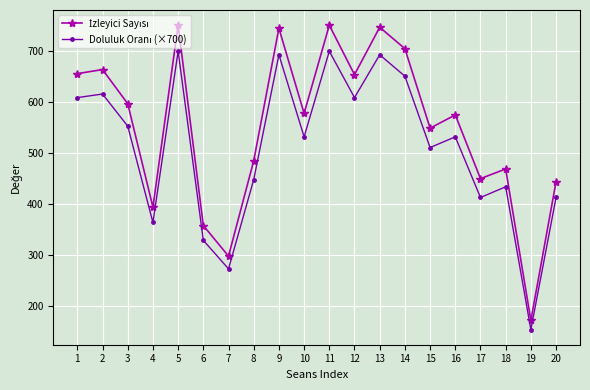

What is the difference between the highest and lowest values at 8?

37